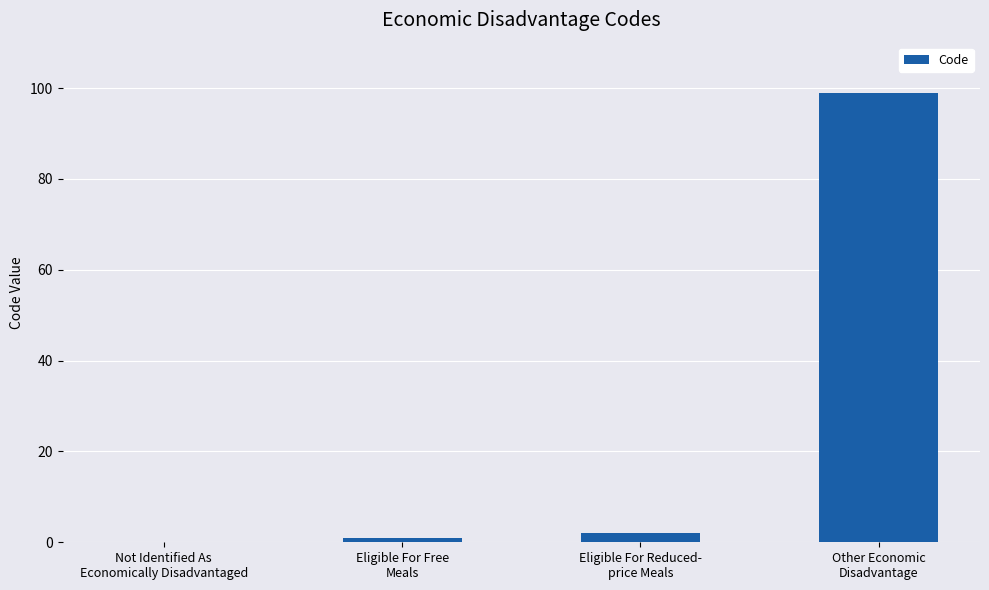

Which has a higher value, Other Economic
Disadvantage or Eligible For Free
Meals?

Other Economic
Disadvantage